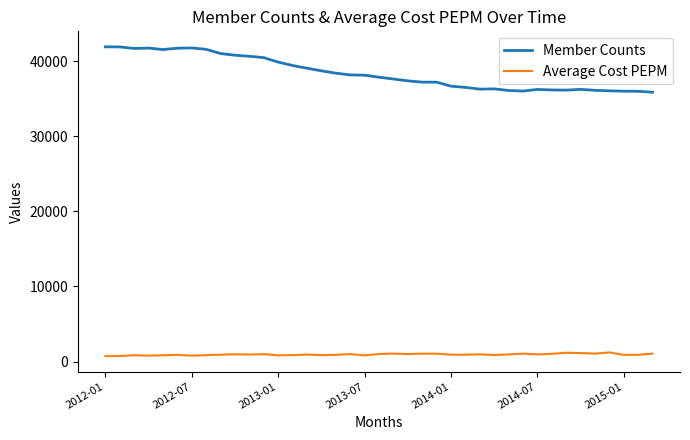

True or false: Member Counts and Average Cost PEPM cross at least once.

False